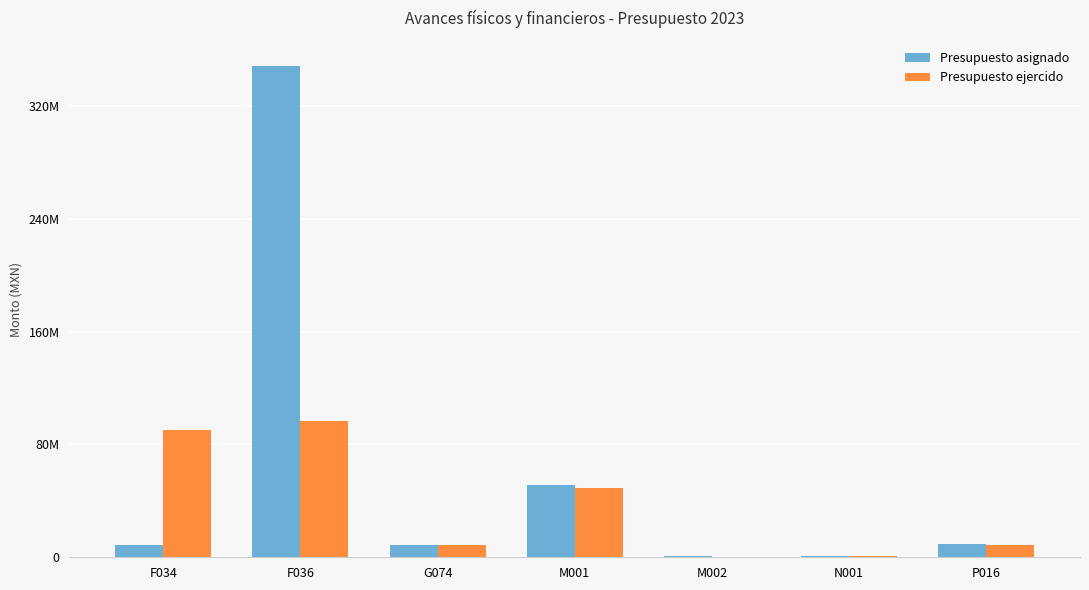

Rank the series by their maximum value, from highest to lowest.

Presupuesto asignado, Presupuesto ejercido